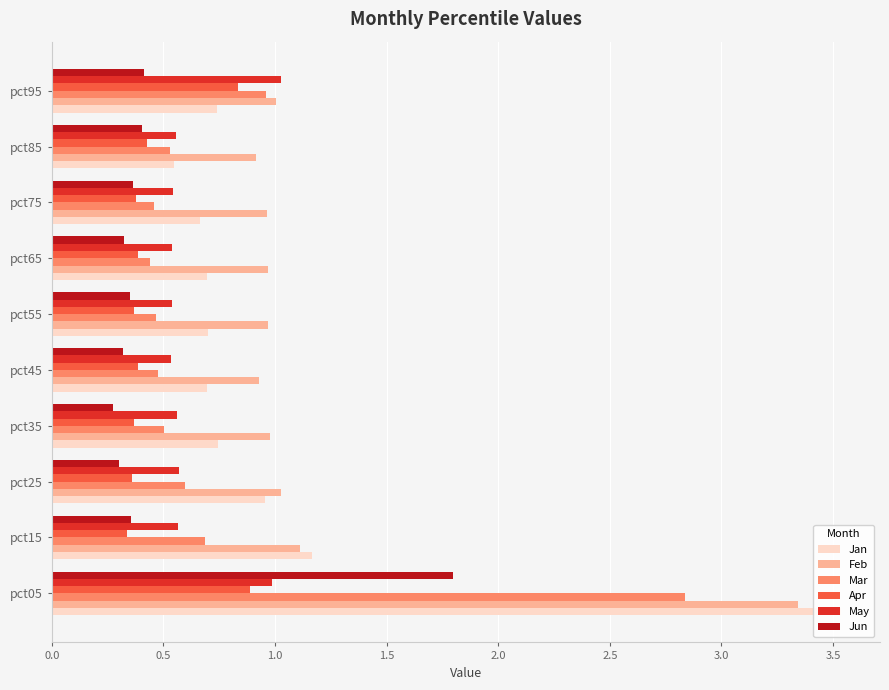

Which series has the largest total across all categories?

Feb